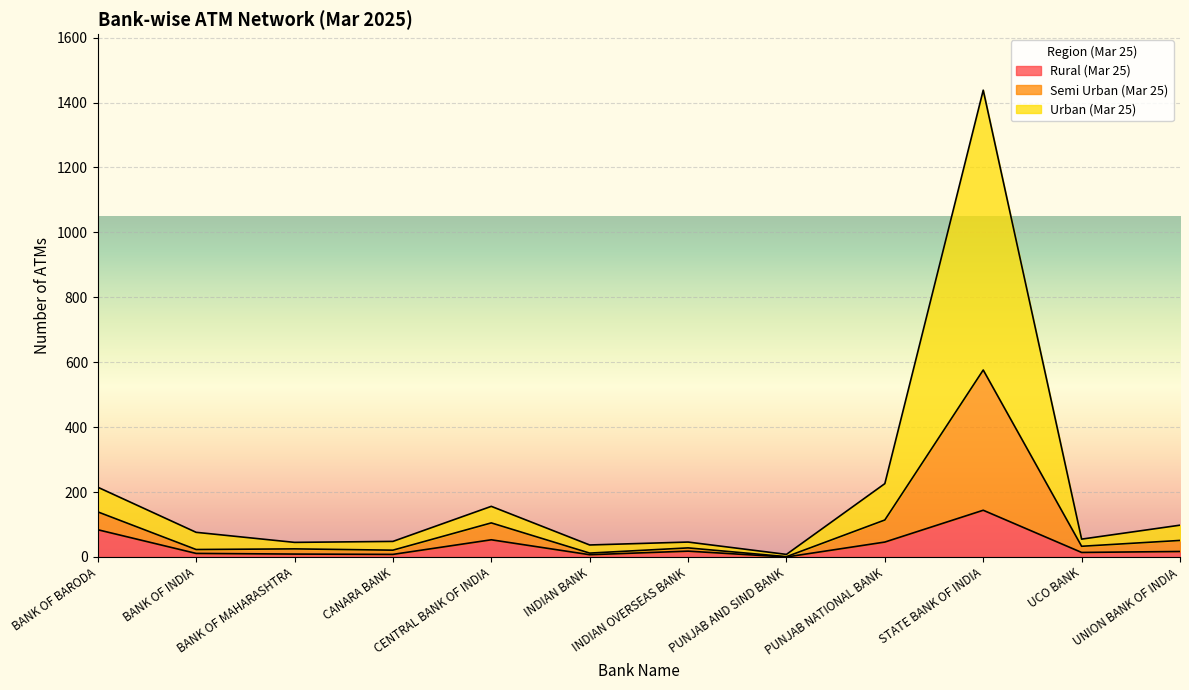

The Rural (Mar 25) series shows 42 at STATE BANK OF INDIA. True or false?

False